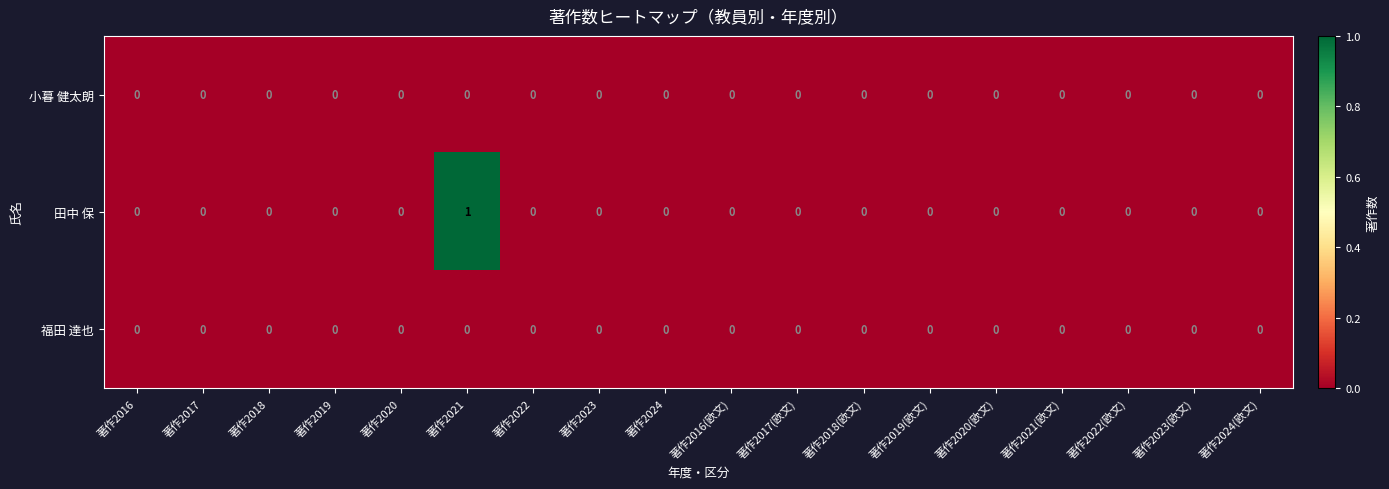

The value of 田中 保 at 著作2017(欧文) is -1. True or false?

False